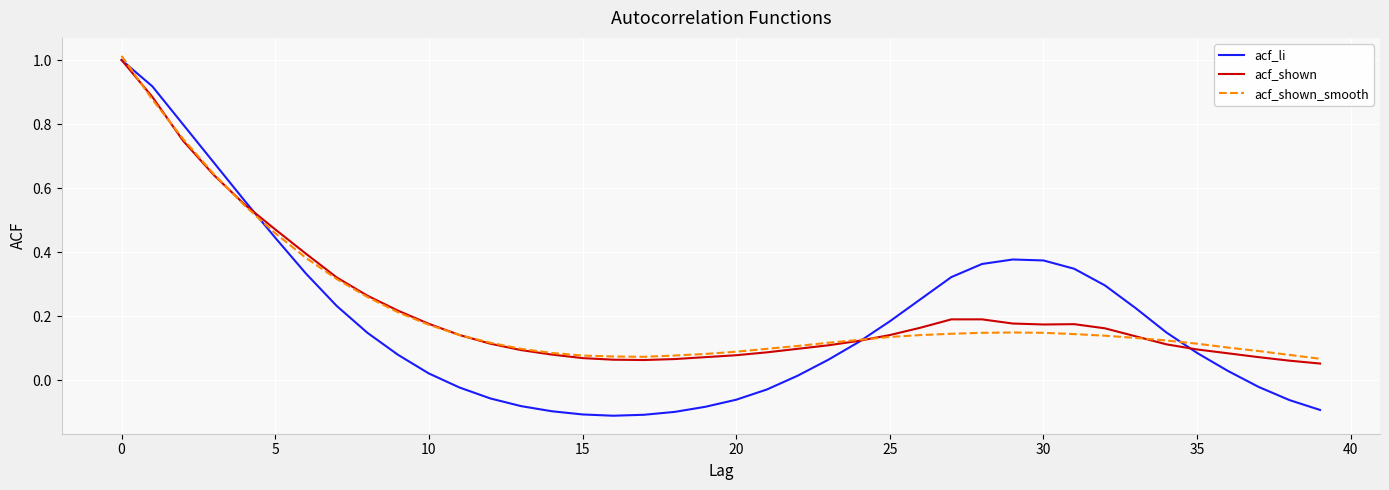

Which series has the largest range (max minus min)?

acf_li